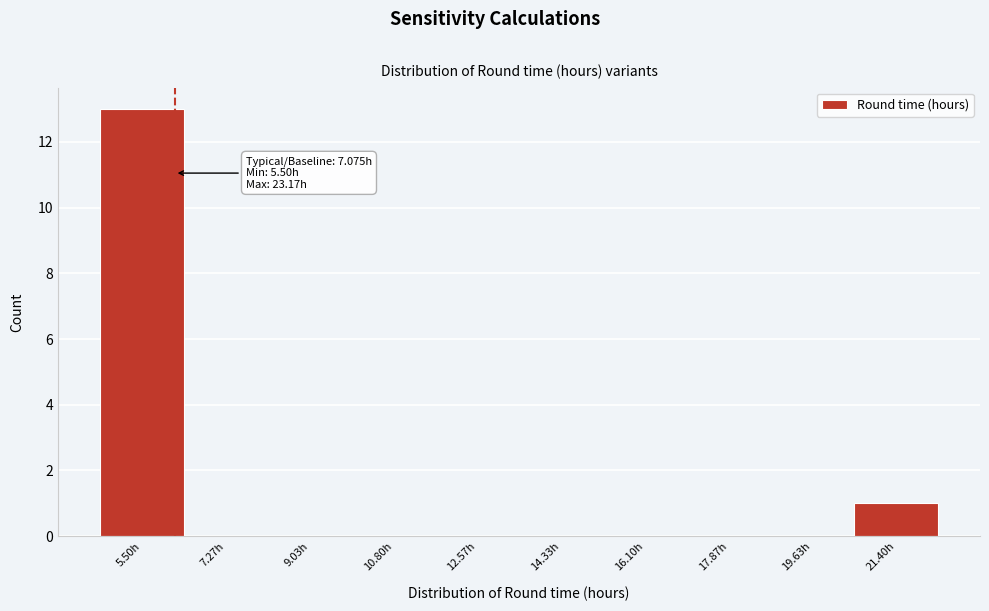

Reading left to right, what are all the values shown in this chart?

5.50h=13	7.27h=0	9.03h=0	10.80h=0	12.57h=0	14.33h=0	16.10h=0	17.87h=0	19.63h=0	21.40h=1